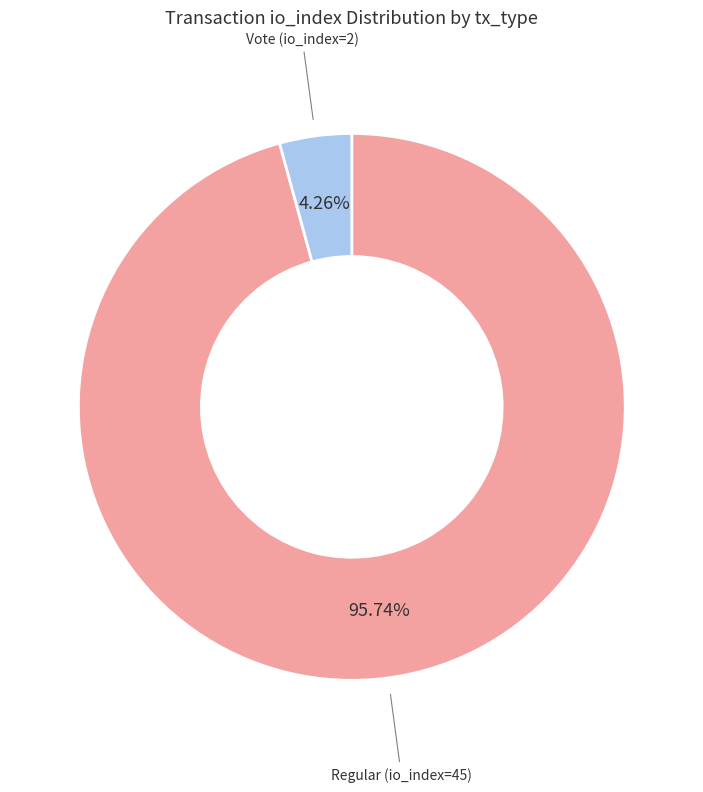

Is there a majority slice in this chart?

Yes